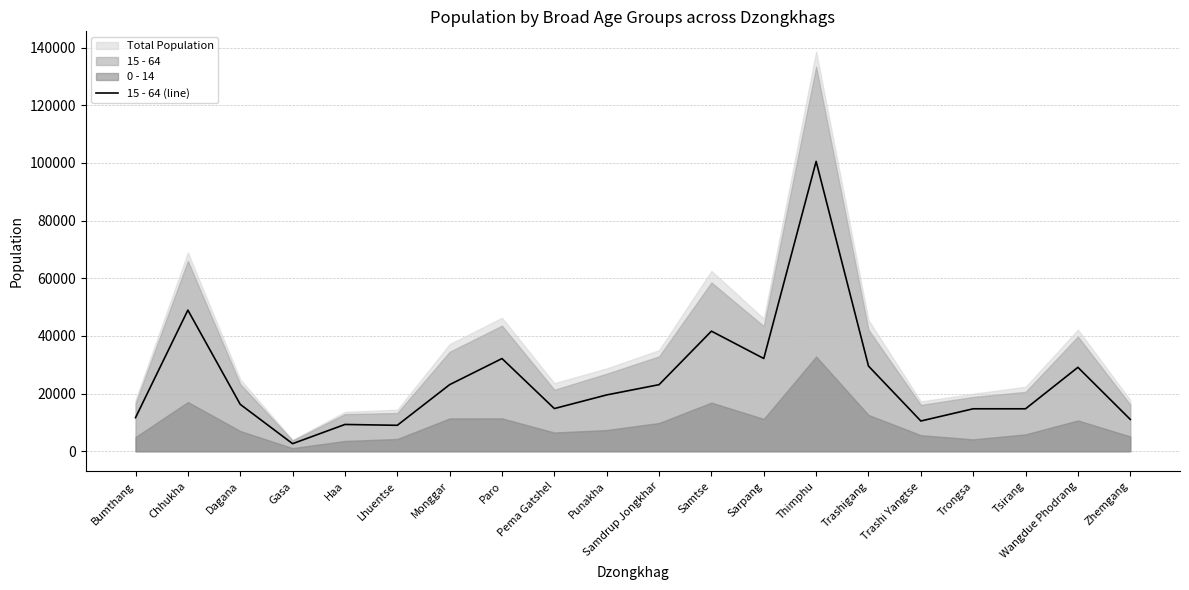

True or false: the data shows 9710 at Pema Gatshel.

False